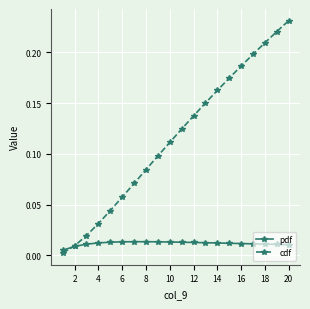

Which series has the largest range (max minus min)?

cdf